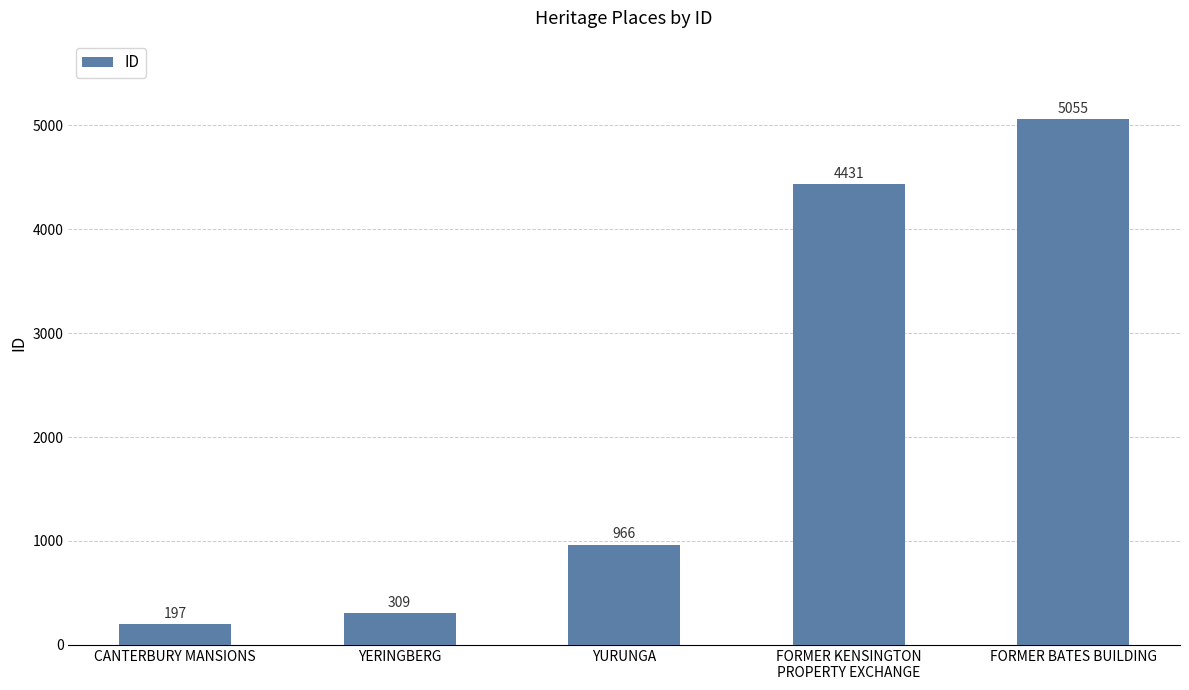

What is the label of the 4th bar from the left?

FORMER KENSINGTON
PROPERTY EXCHANGE